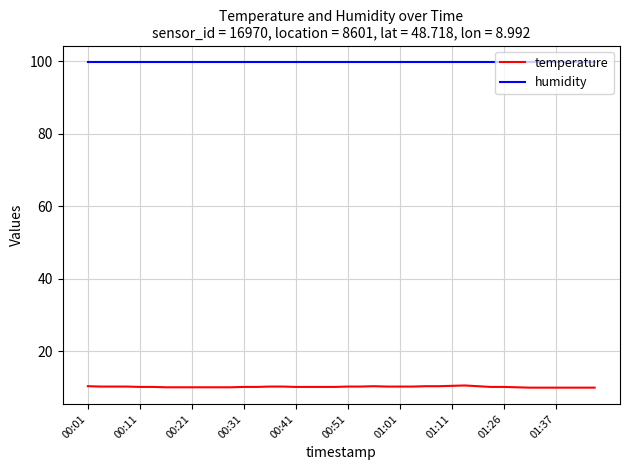

What are all the series names shown in the legend?

temperature, humidity